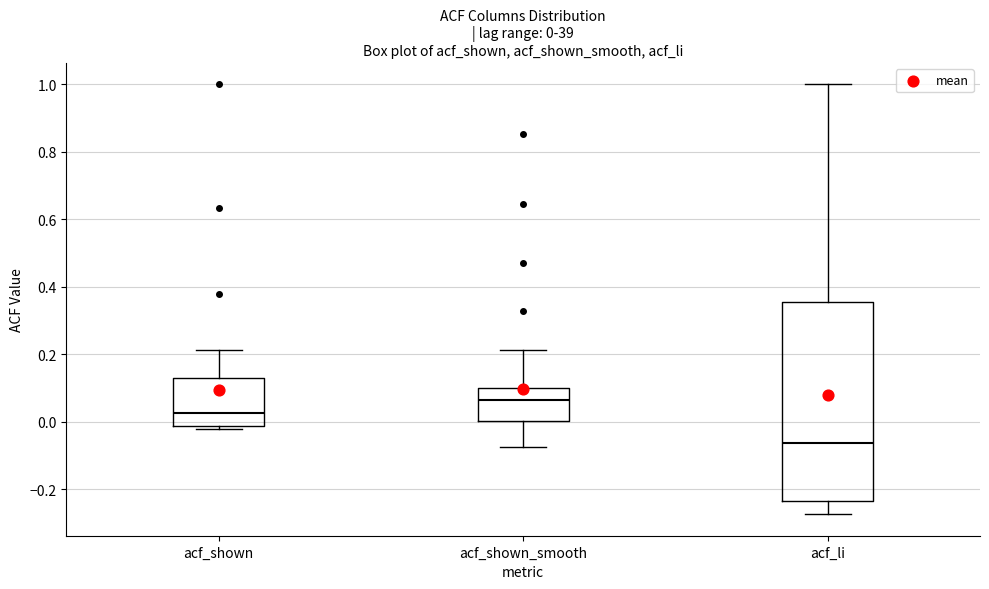

Which box is the tallest, from its lower edge to its upper edge?

acf_li